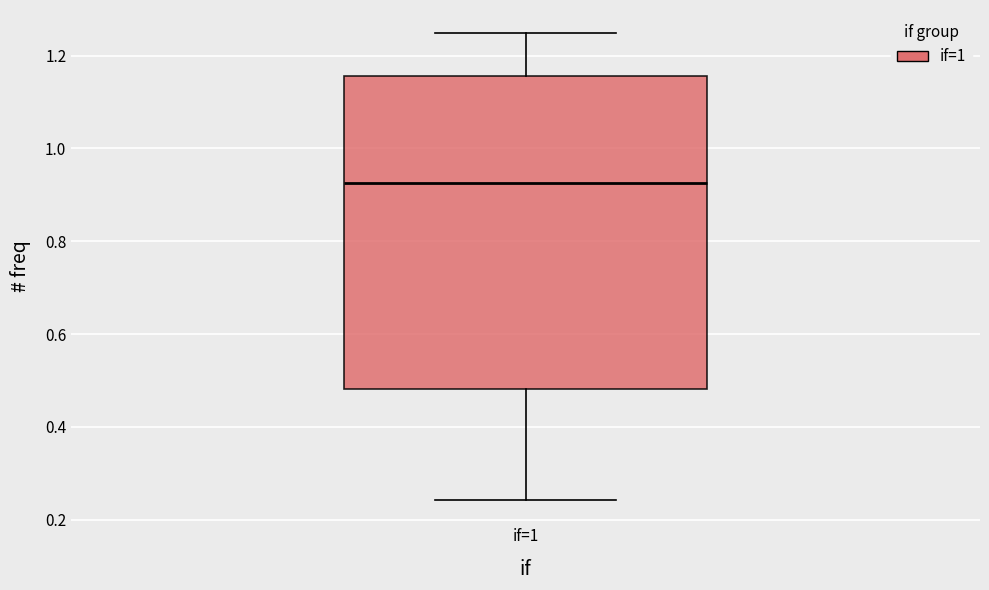

Transcribe this box plot: give where the median line is, the range the box spans, and where the two whiskers end, as read against the y-axis. The values are not printed on the chart, so give them approximately, as read against the axis.

median 0.92, box 0.48 to 1.16, whiskers 0.24 to 1.24